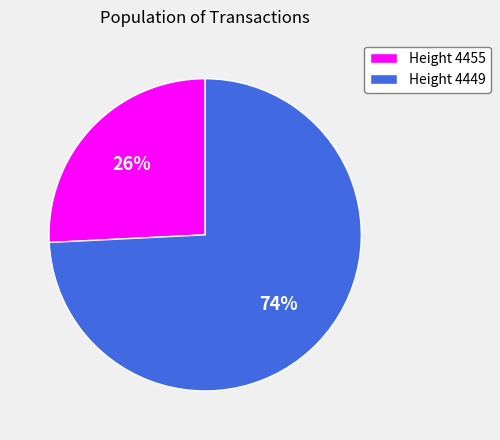

What percentage is the Height 4449 slice, to the nearest percent?

74%